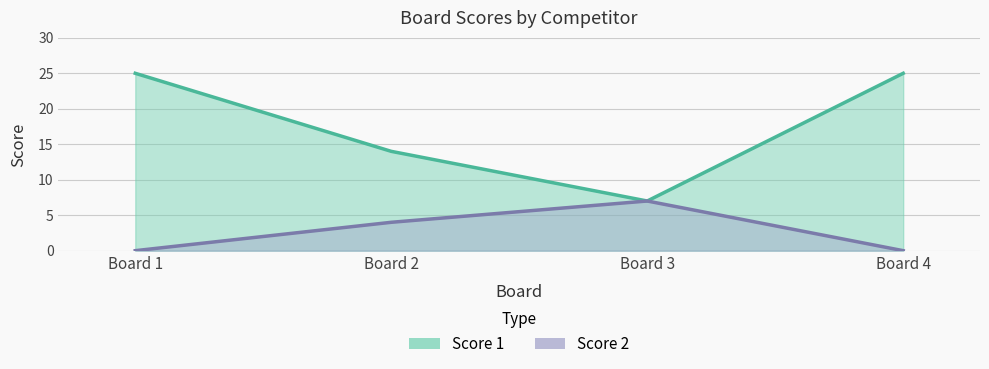

True or false: Score 1 and Score 2 intersect in this chart.

False